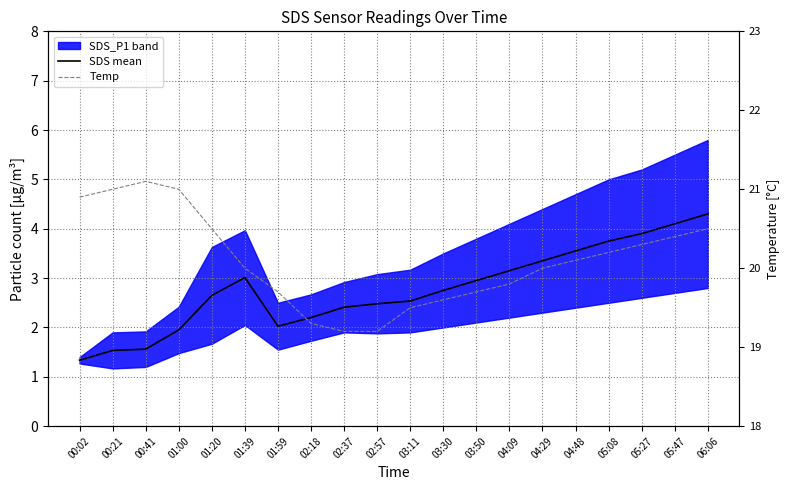

What is the highest value of the Temp series?

21.1